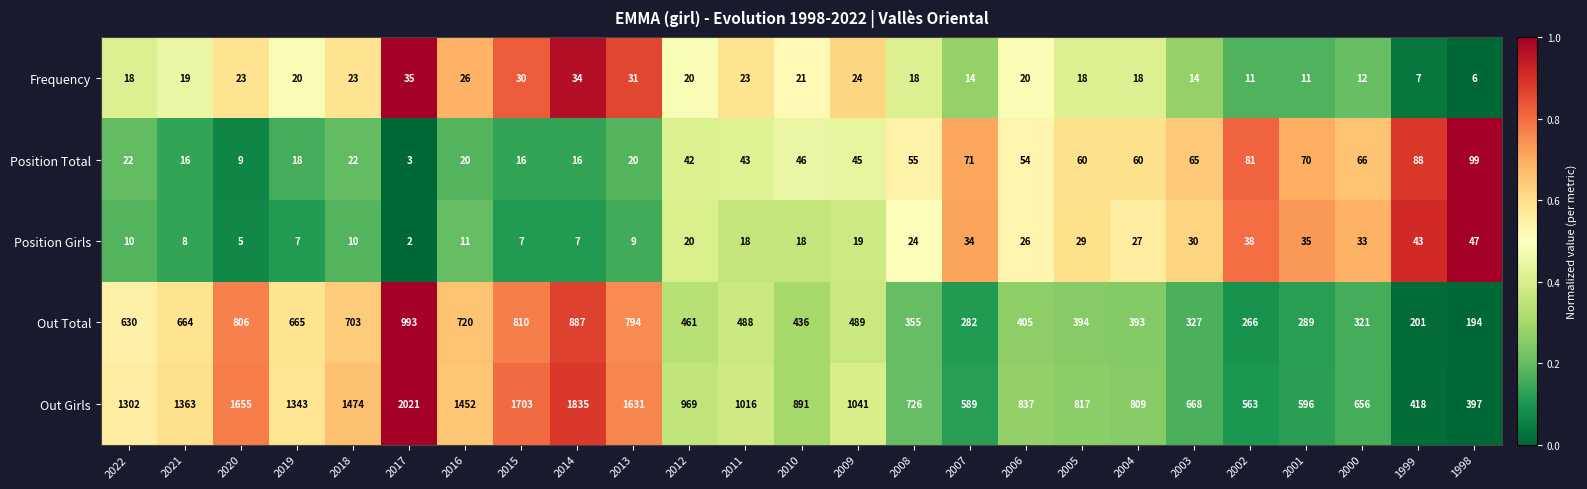

What is the sum of the Out Total values at 2022 and 2016?

1350